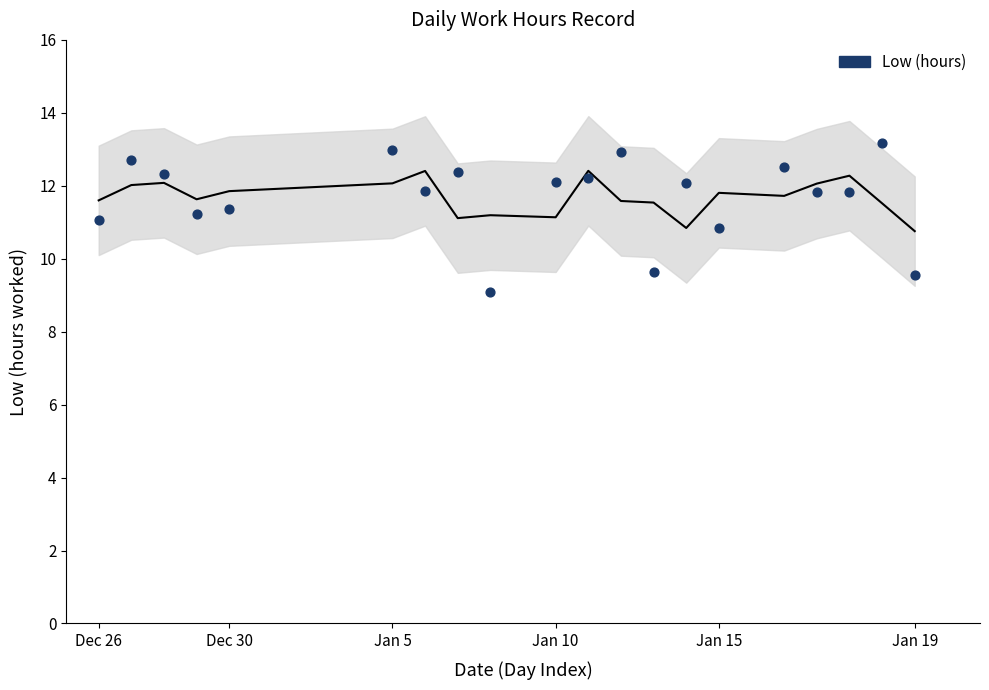

What is the range of Y values (max minus min)?

4.1